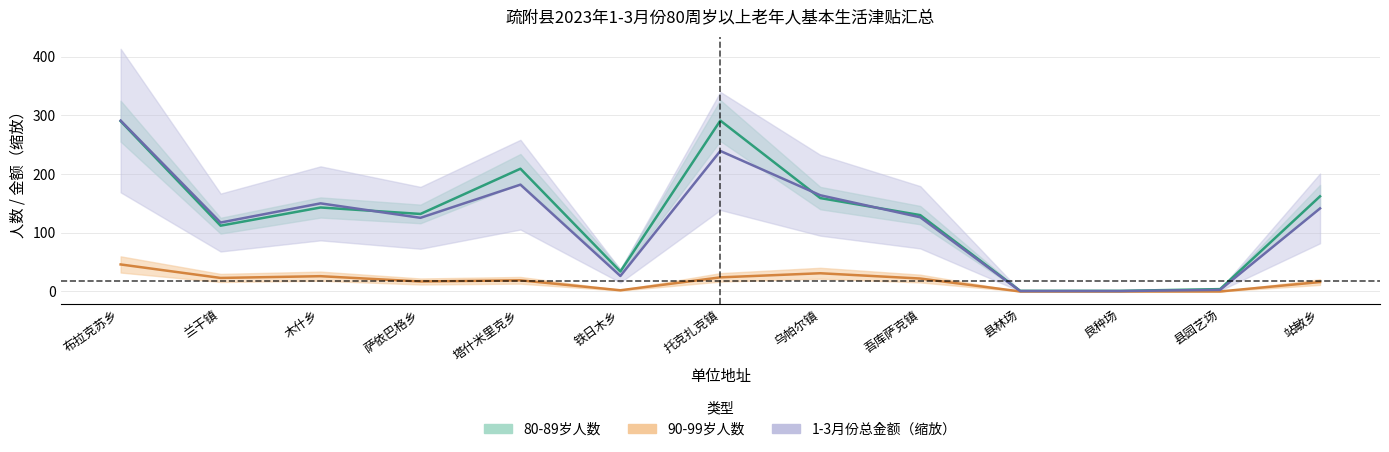

Rank the series at 托克扎克镇 from lowest to highest value.

90-99岁人数, 1-3月份总金额, 80-89岁人数